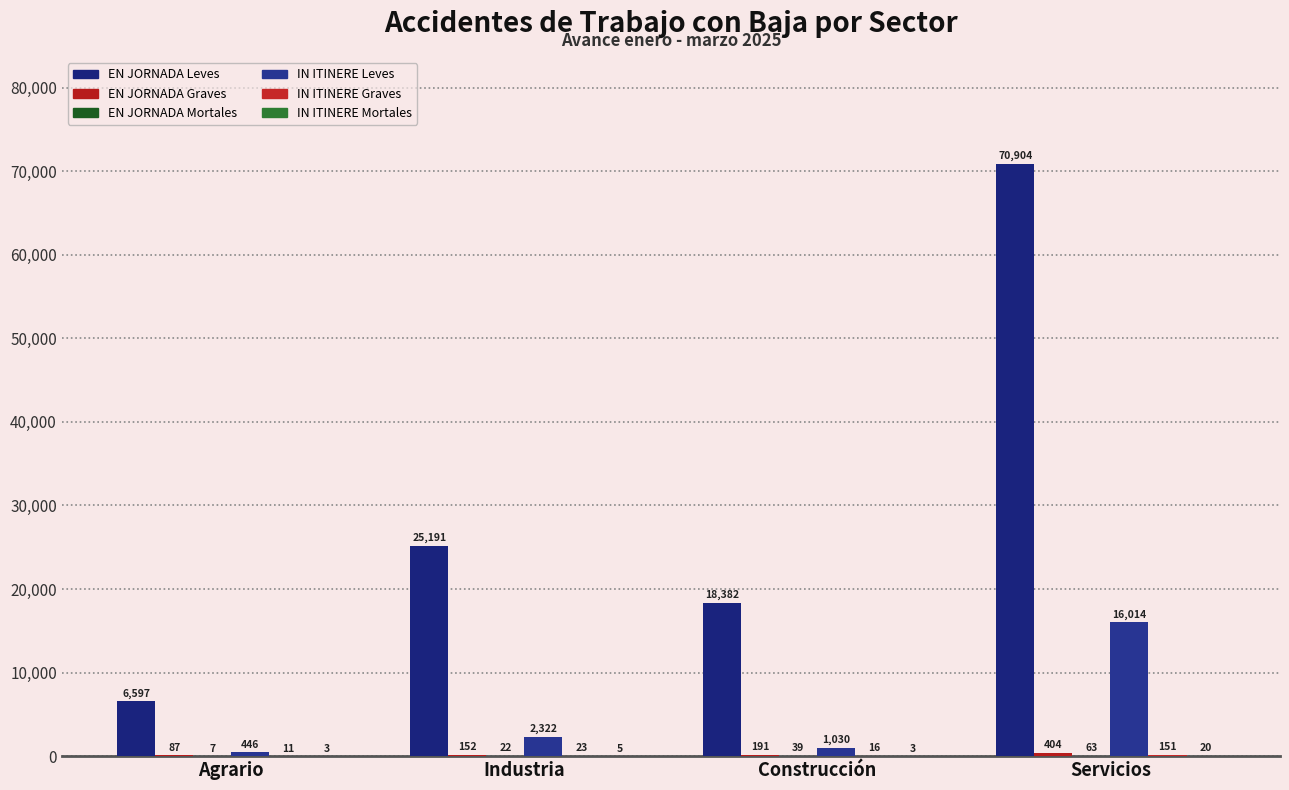

Are the bars horizontal?

No